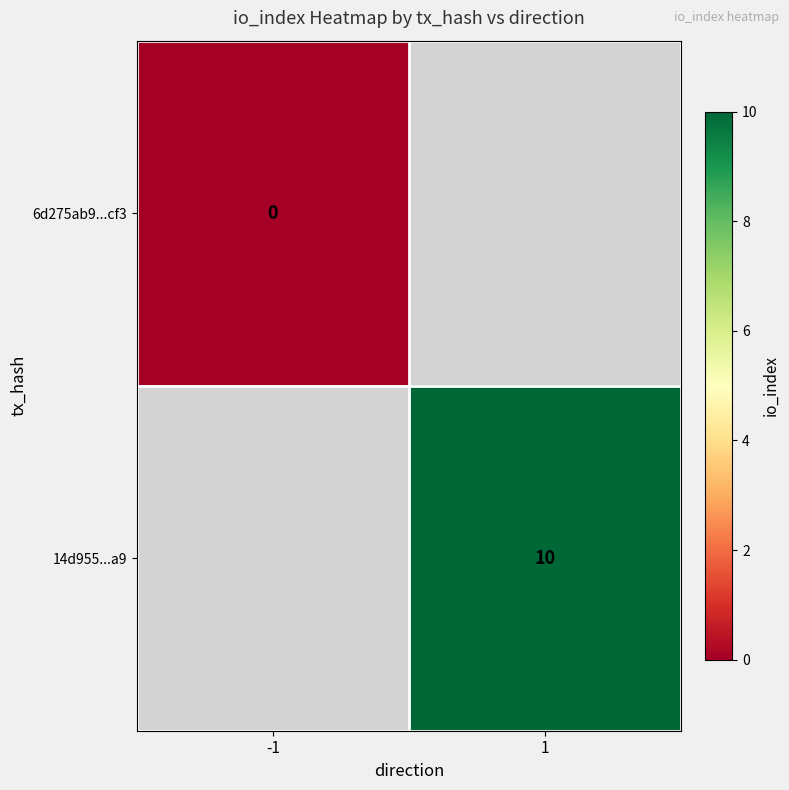

The 14d955...a9 series shows 10 at 1. True or false?

True